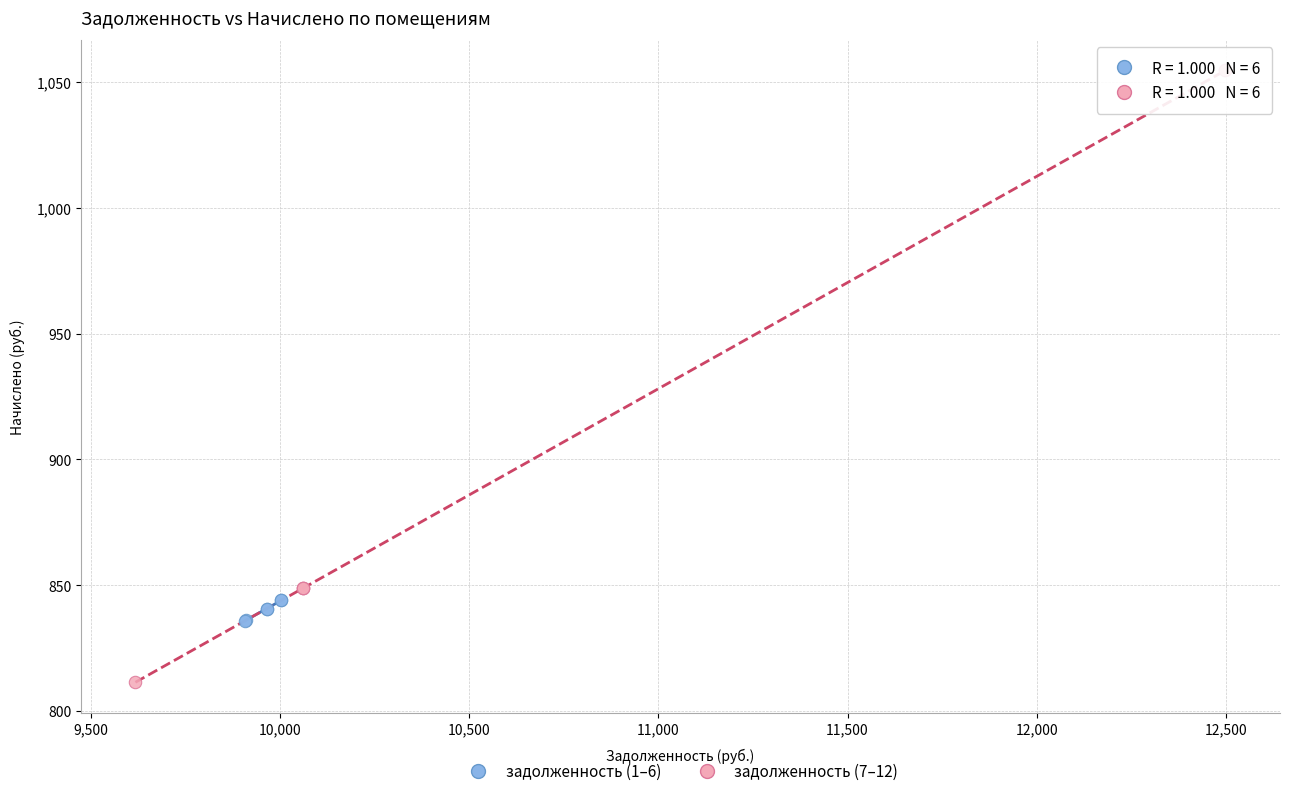

What are all the series names shown in the legend?

задолженность (1–6), задолженность (7–12)